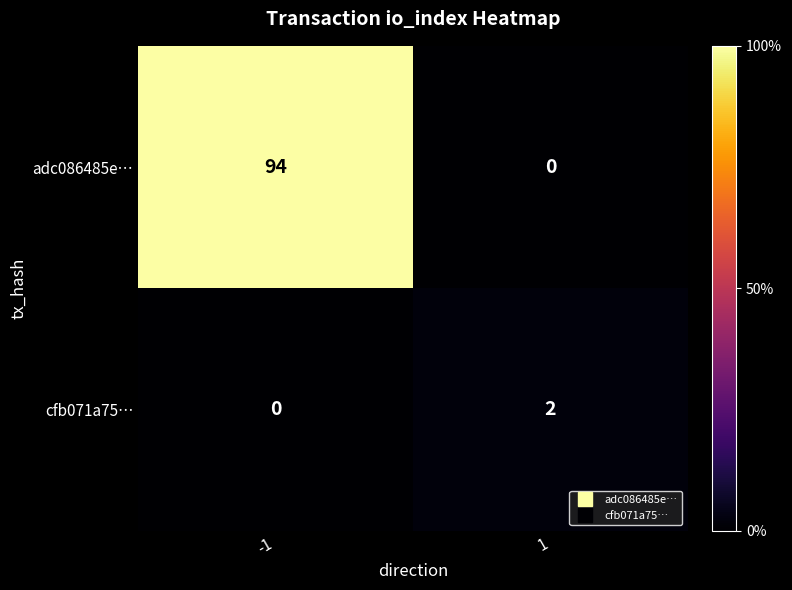

Which series has the largest total across all categories?

adc086485e…